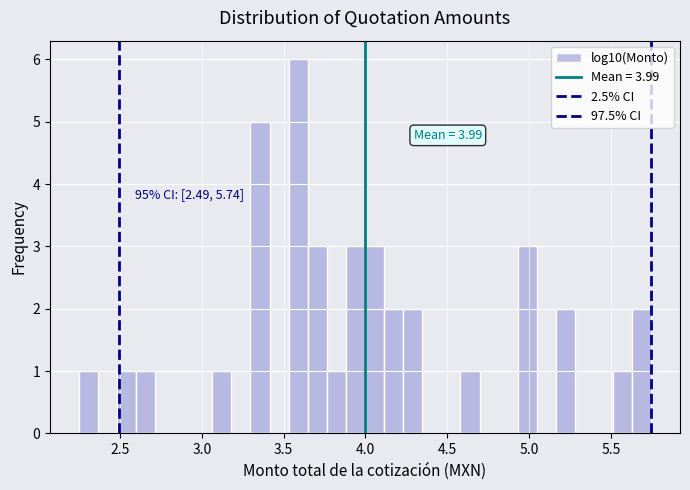

Read against the x-axis, roughly where is the centre of the tallest bar?

3.60